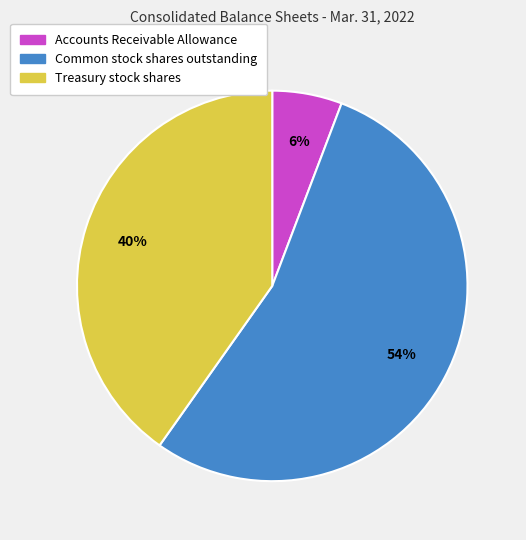

What percentage is the Accounts Receivable Allowance slice, to the nearest percent?

6%